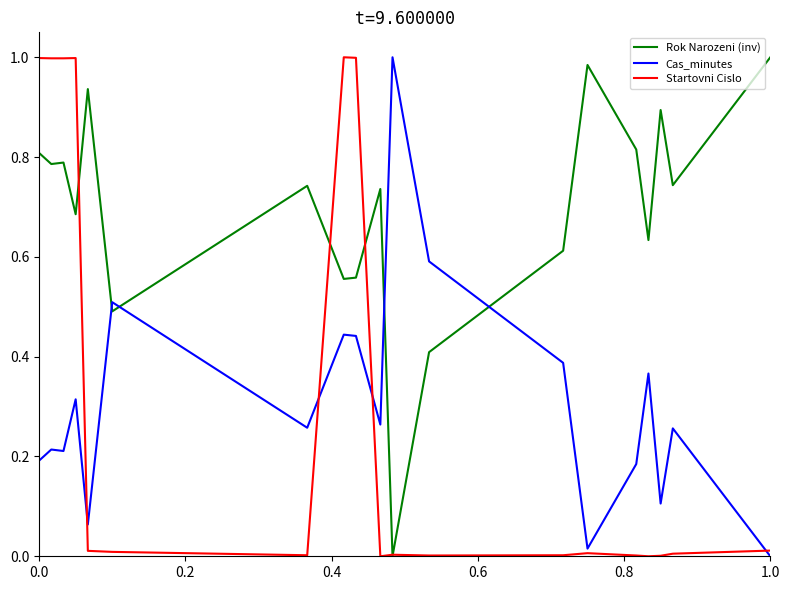

True or false: Rok Narozeni (inv) and Cas_minutes cross at least once.

True